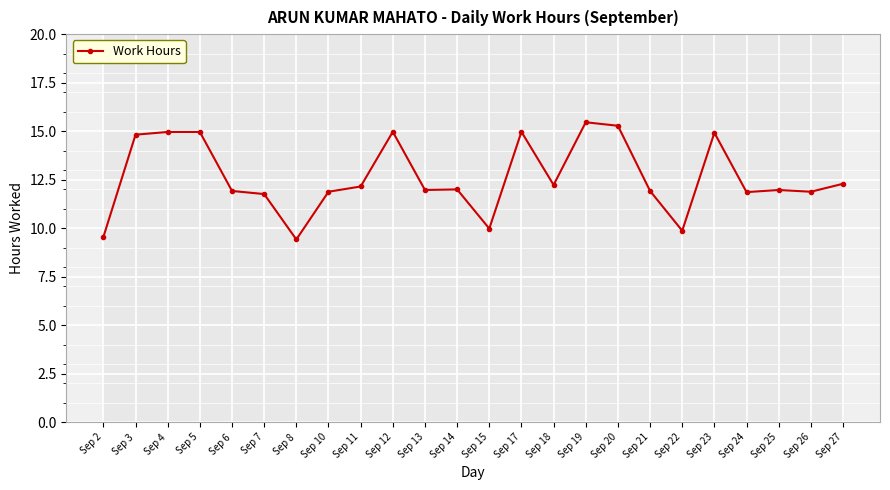

What is the value of the 24th point from the left?

12.3